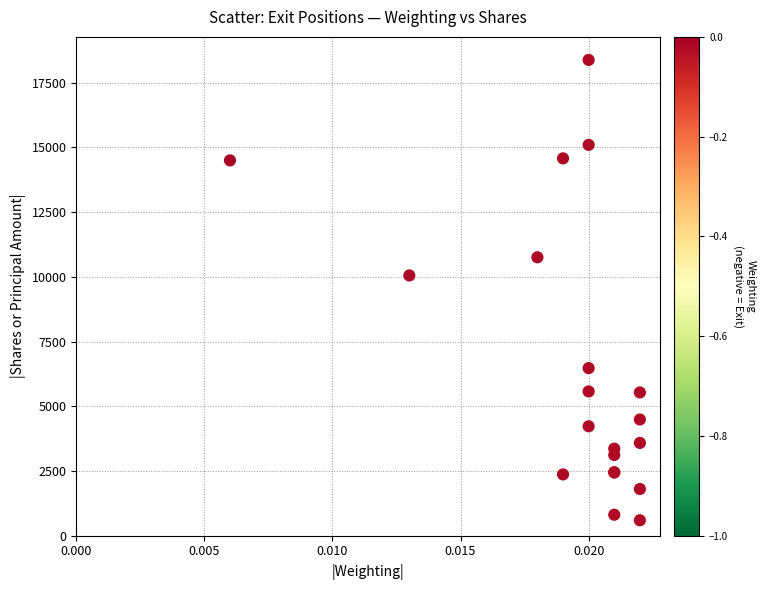

What Y value in the scatter plot is closest to 9489?

10055